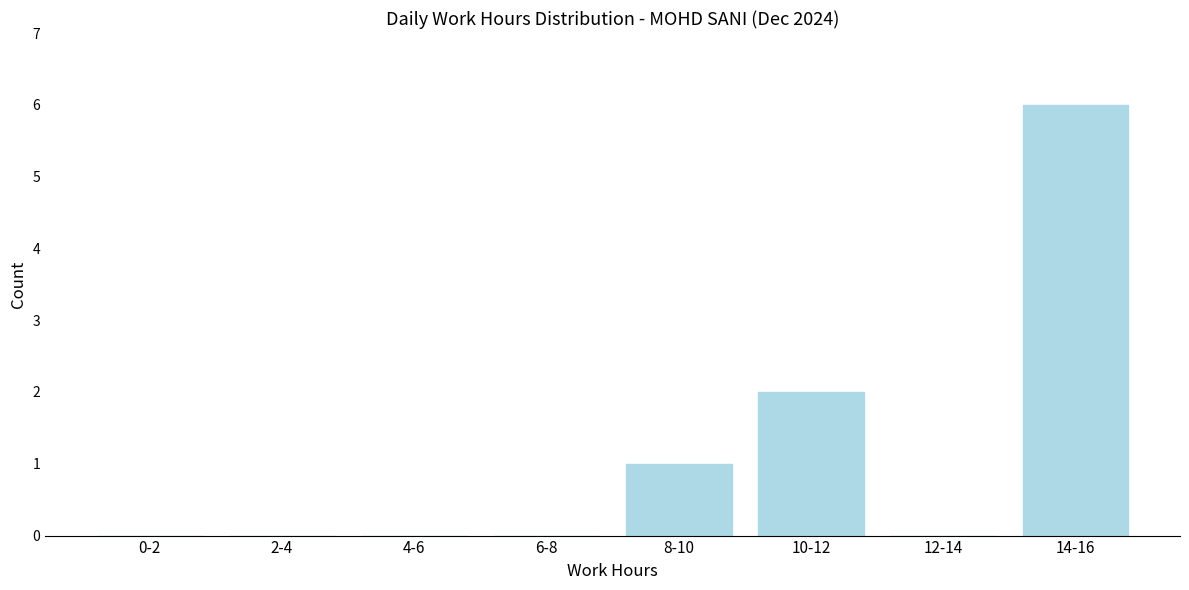

Reading left to right, list all the values displayed in this chart.

0-2=0	2-4=0	4-6=0	6-8=0	8-10=1	10-12=2	12-14=0	14-16=6